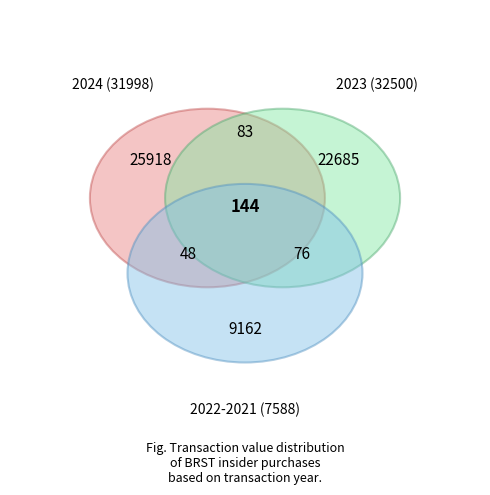

Does 2023-06-07 represent more than half of the total?

No